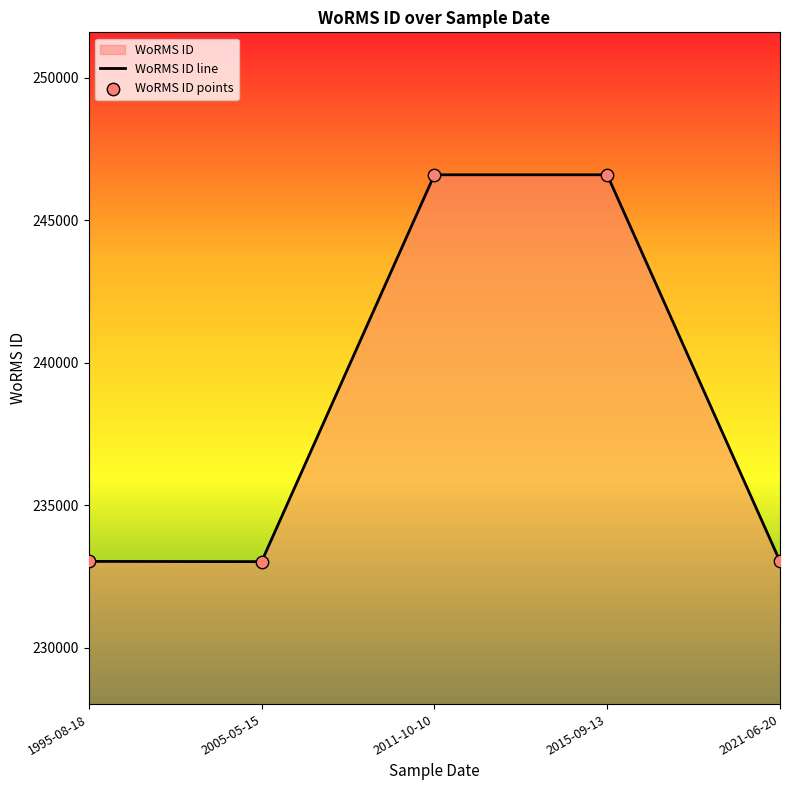

Is the value of WoRMS ID line at 2021-06-20 greater than the value of WoRMS ID points at 2015-09-13?

No